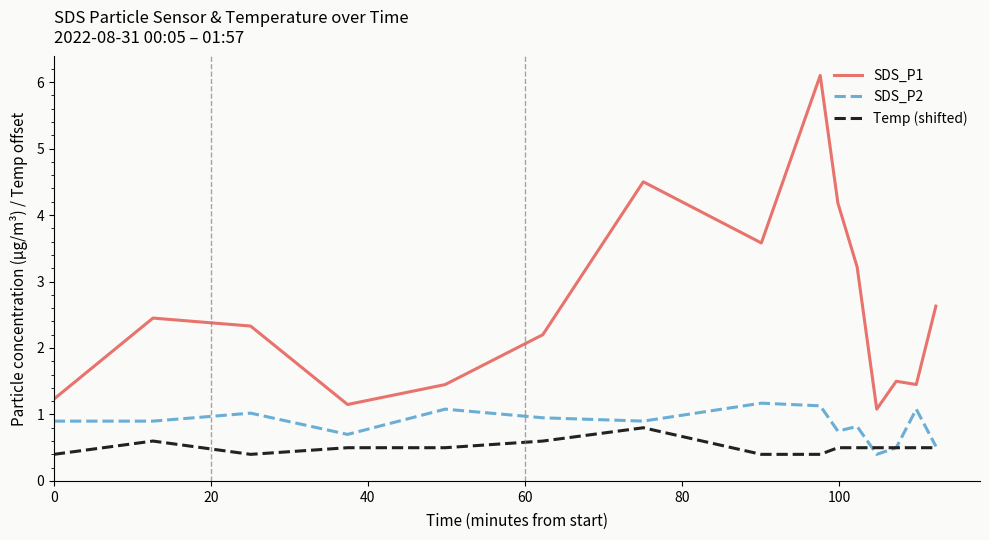

List the series in order of their peak value, lowest first.

Temp (shifted), SDS_P2, SDS_P1